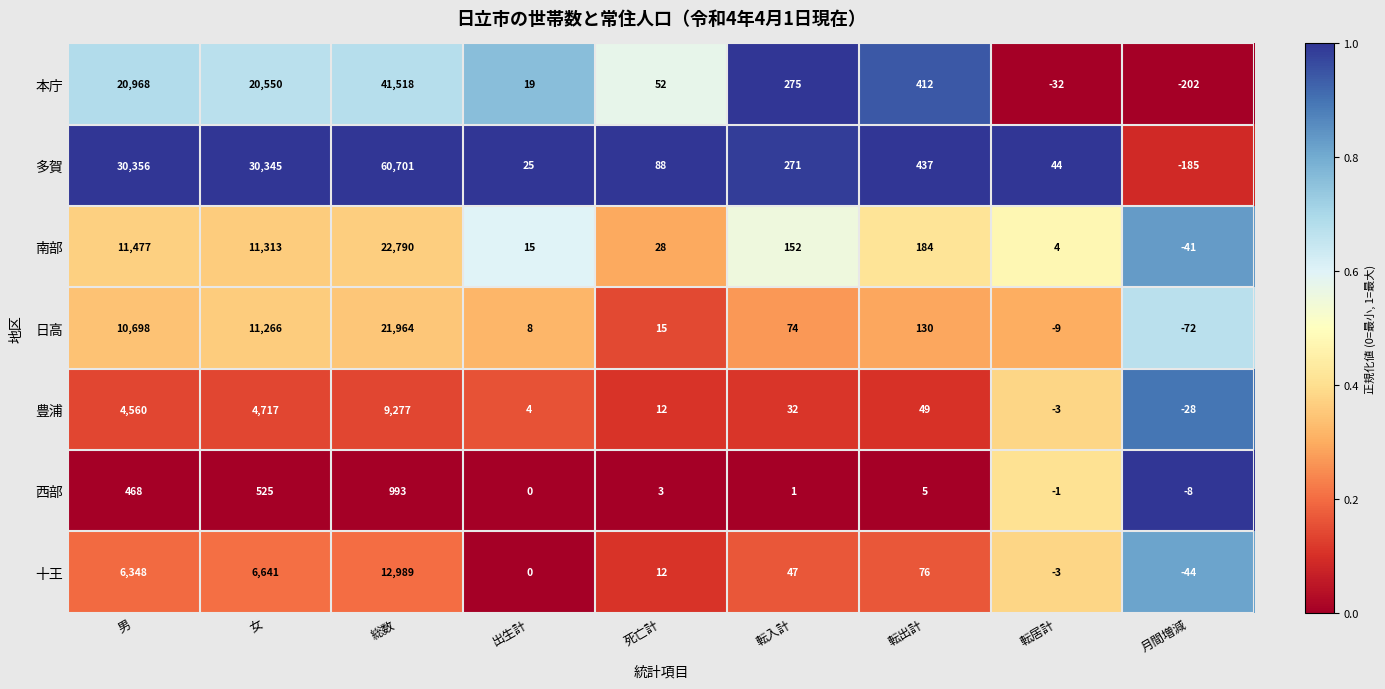

What is the maximum value shown in the chart?

60701